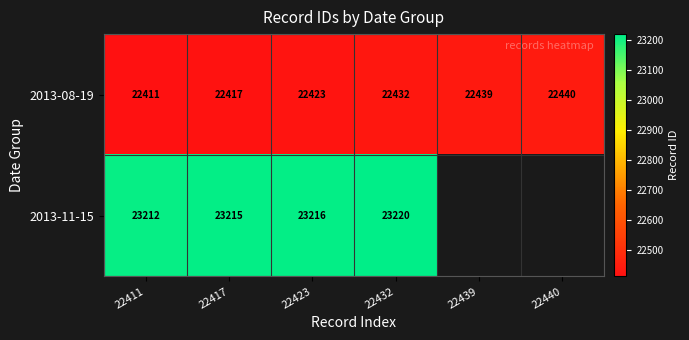

How many series are shown in this chart?

2